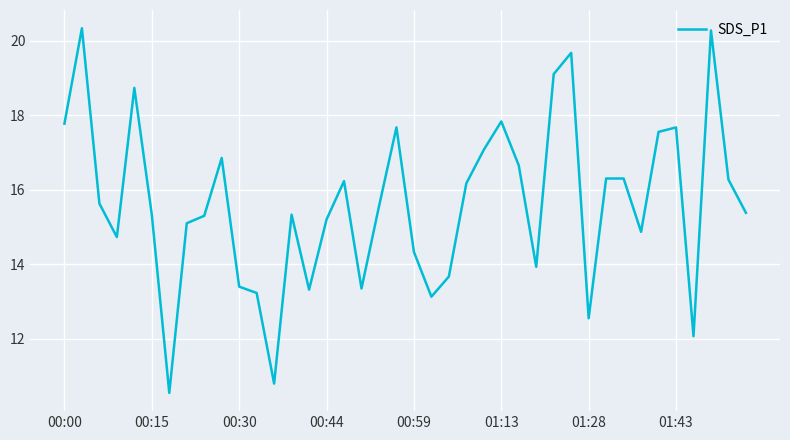

What is the minimum value shown in the chart?

10.6